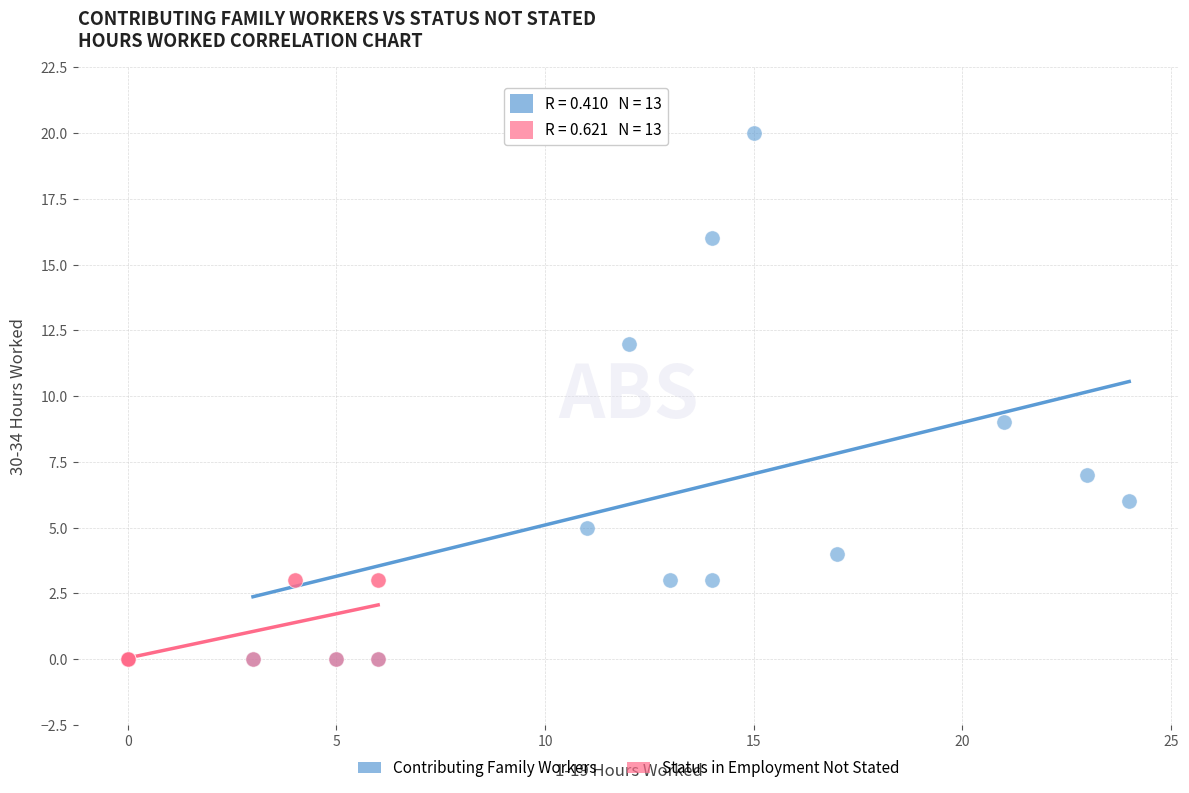

Which series has the widest spread of Y values?

Contributing Family Workers